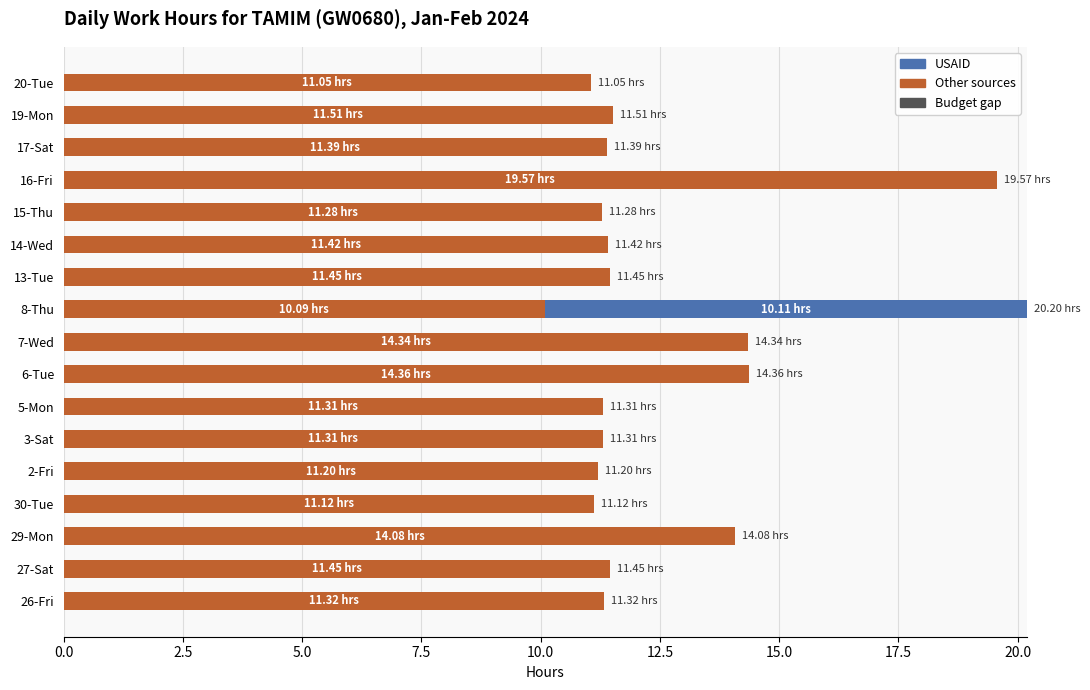

What is the total value across all series at 20-Tue?

11.1